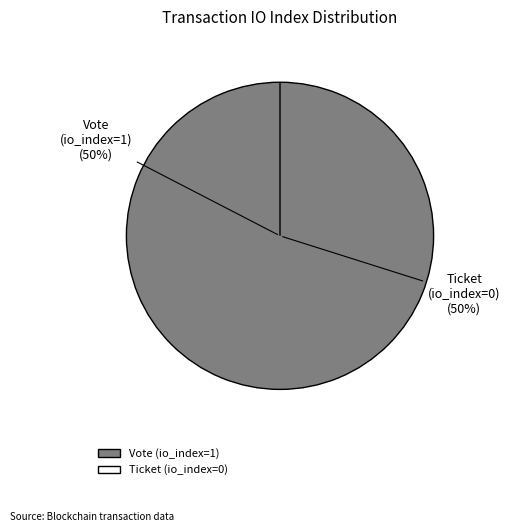

Rank the categories by value from highest to lowest.

Vote (io_index=1), Ticket (io_index=0)